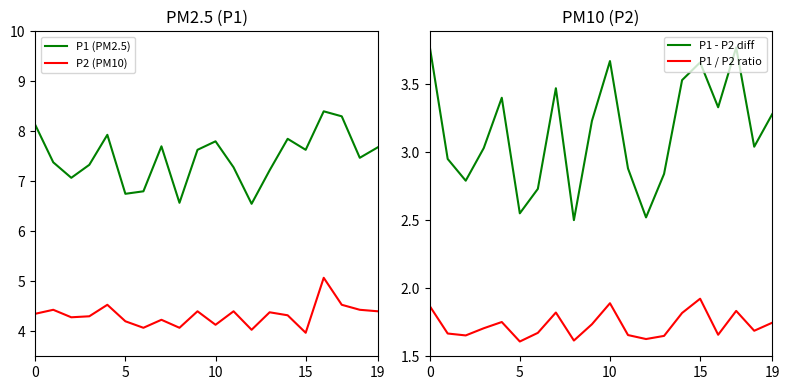

Which label corresponds to the smallest value in the chart?

5